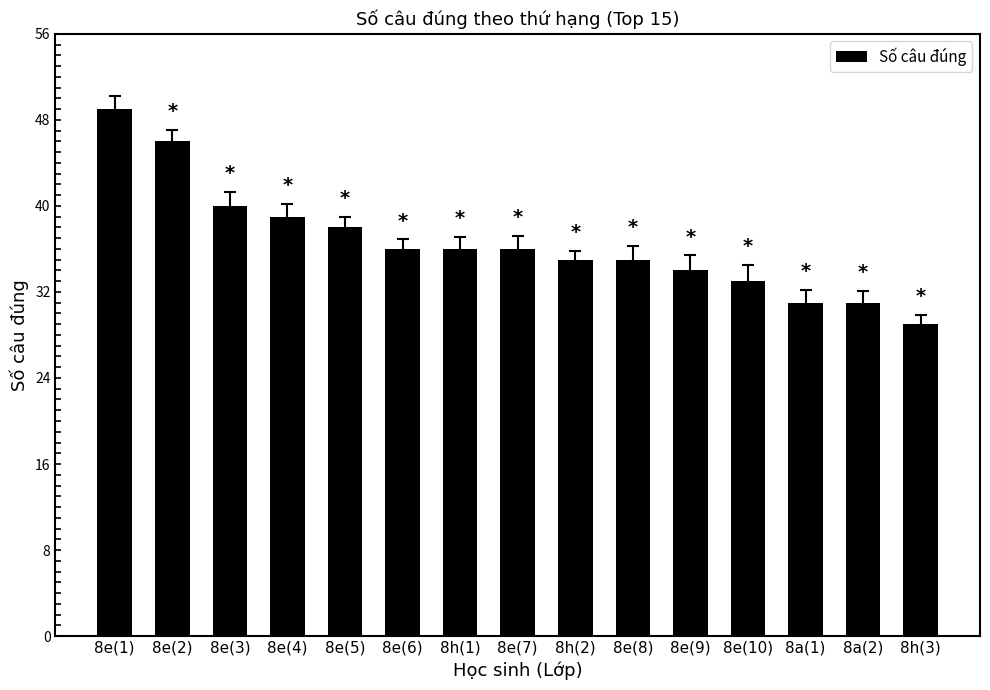

Count the number of categories in the chart.

15